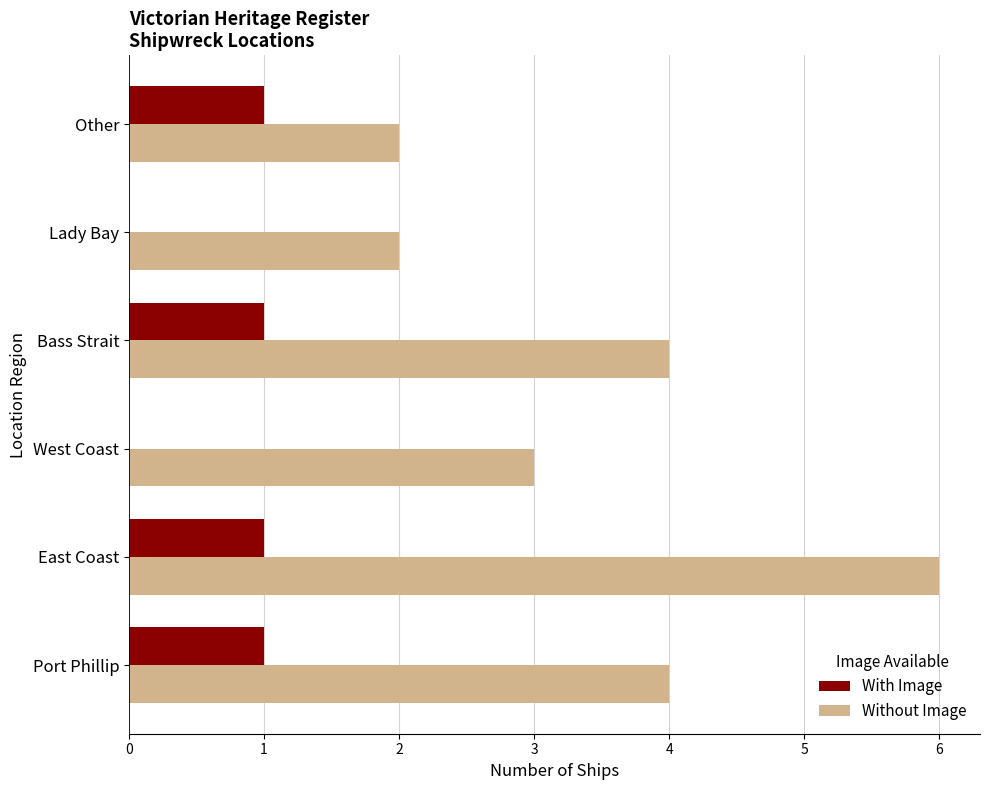

Which category has the highest value across all series?

East Coast